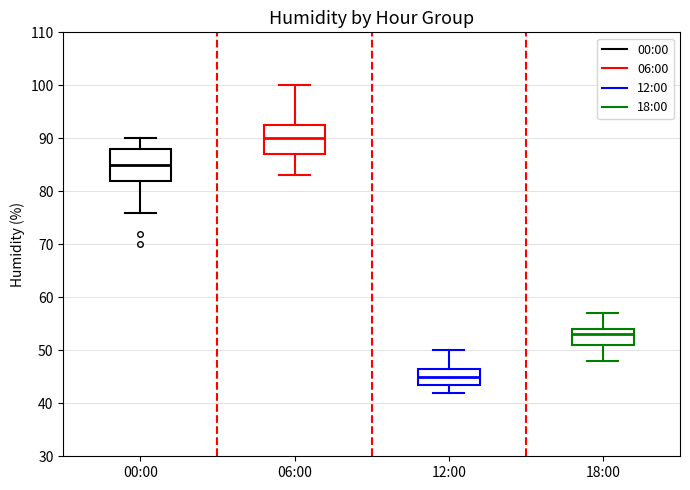

Reading left to right, transcribe this box plot: for each box, give where its median line is, the range the box spans, and where its two whiskers end, as read against the y-axis. The values are not printed on the chart, so give them approximately, as read against the axis.

00:00: median 85, box 82 to 88, whiskers 76 to 90
06:00: median 90, box 87 to 93, whiskers 83 to 100
12:00: median 45, box 44 to 47, whiskers 42 to 50
18:00: median 53, box 51 to 54, whiskers 48 to 57